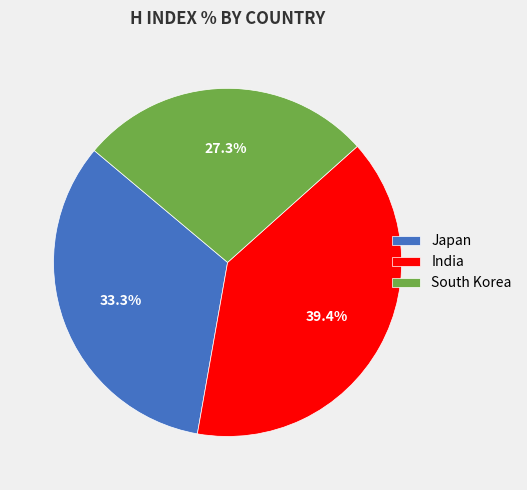

Is it true that South Korea is 27% of the pie?

True